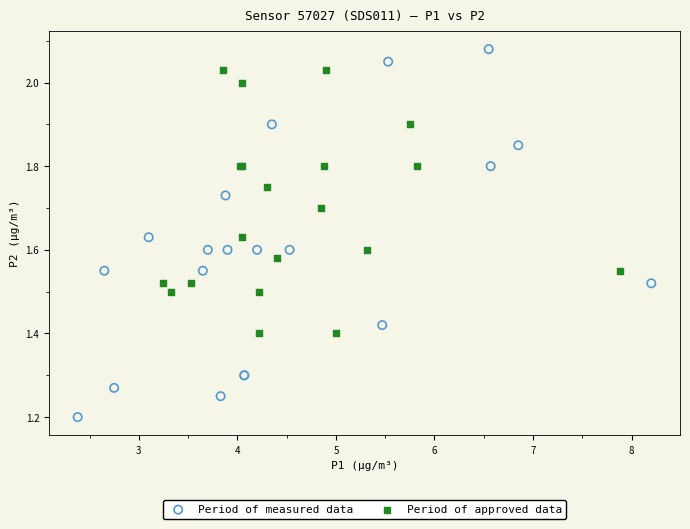

Which series reaches the minimum Y coordinate?

Period of measured data